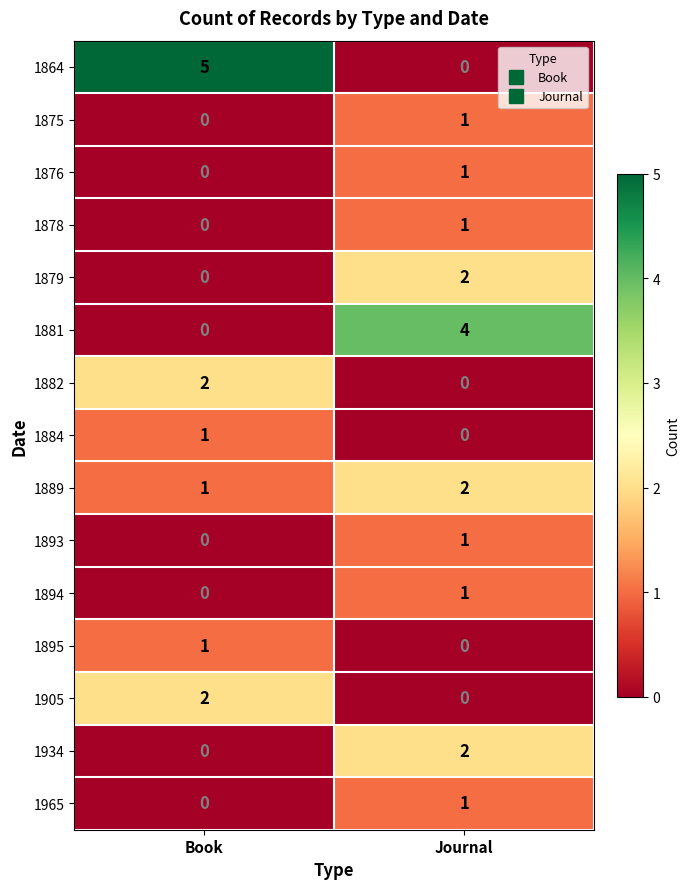

Reading left to right, list all the values displayed in this chart.

1864: 5	0
1875: 0	1
1876: 0	1
1878: 0	1
1879: 0	2
1881: 0	4
1882: 2	0
1884: 1	0
1889: 1	2
1893: 0	1
1894: 0	1
1895: 1	0
1905: 2	0
1934: 0	2
1965: 0	1